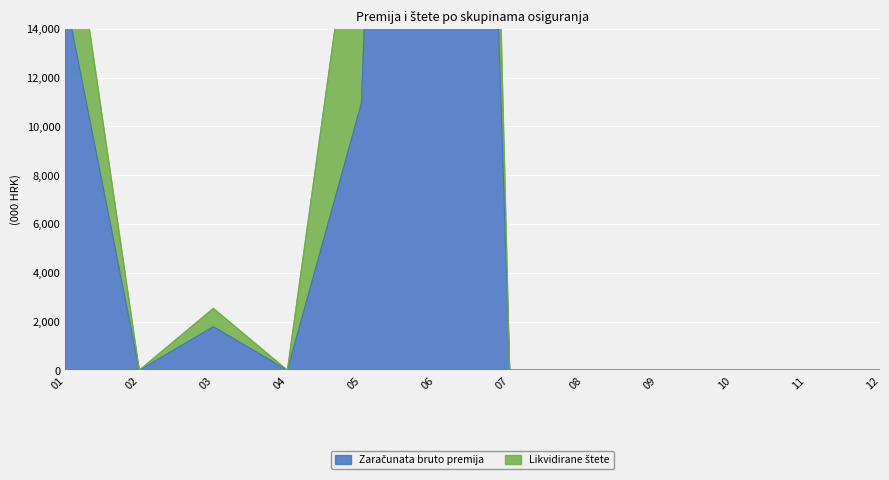

At how many categories does at least one series exceed 24179?

1